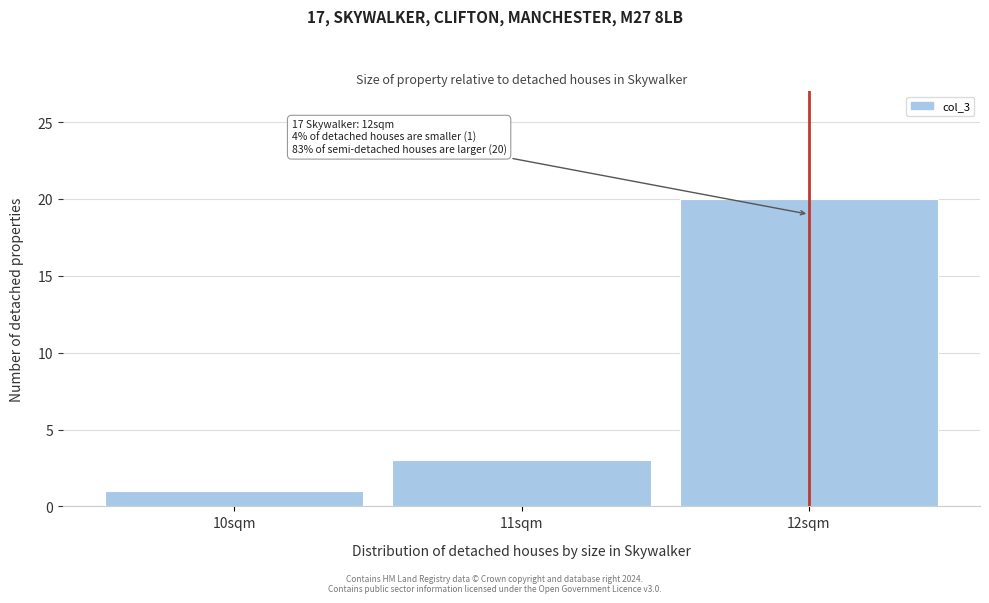

Which range on the x-axis has the tallest bar?

11.5 to 12.5